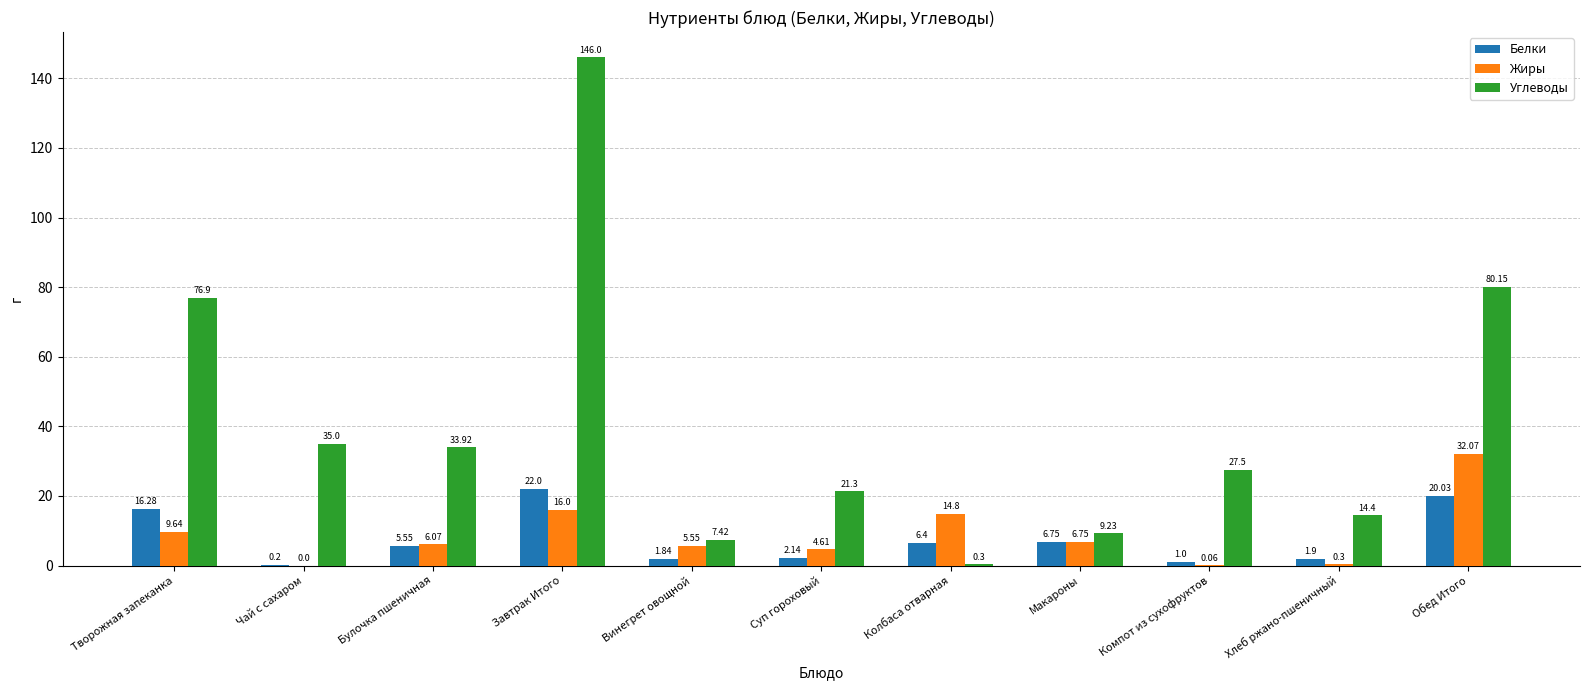

What is the spread (max minus min) of values at Чай с сахаром?

35.0